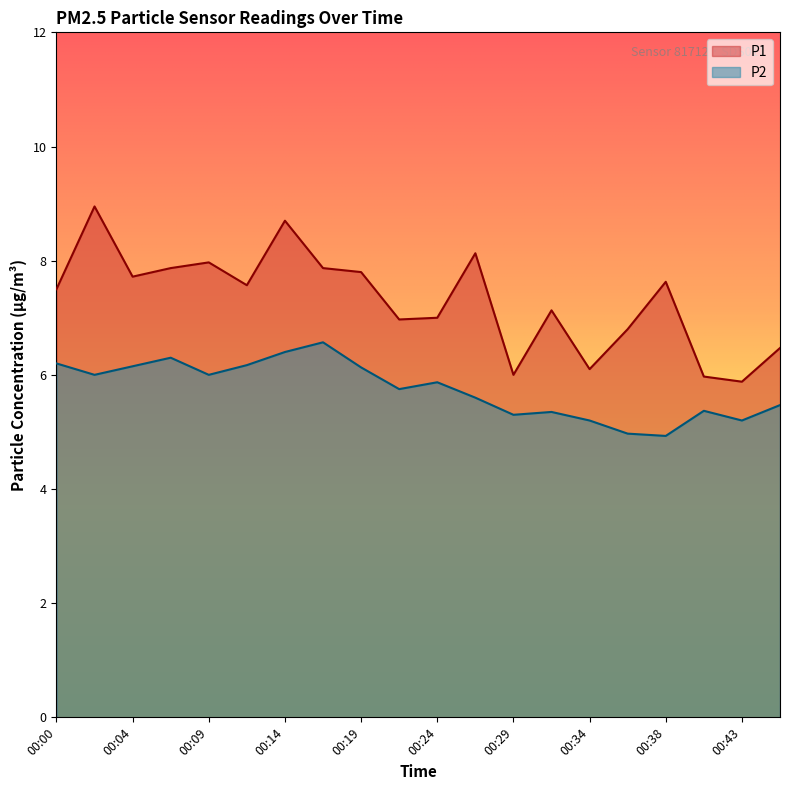

Rank the series by their maximum value, from lowest to highest.

P2, P1